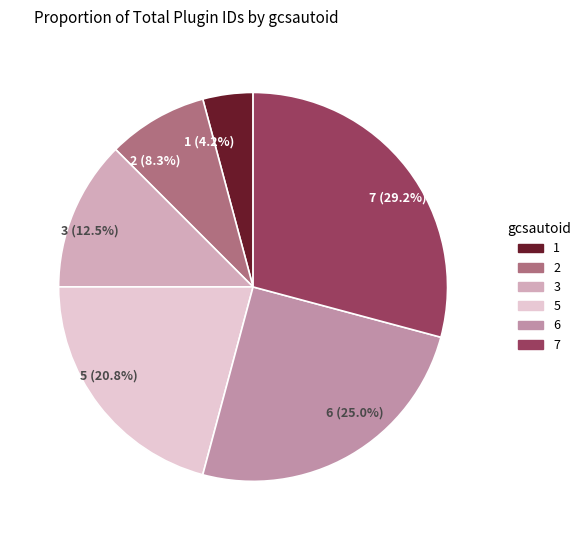

Is it true that 5 is 21% of the pie?

True